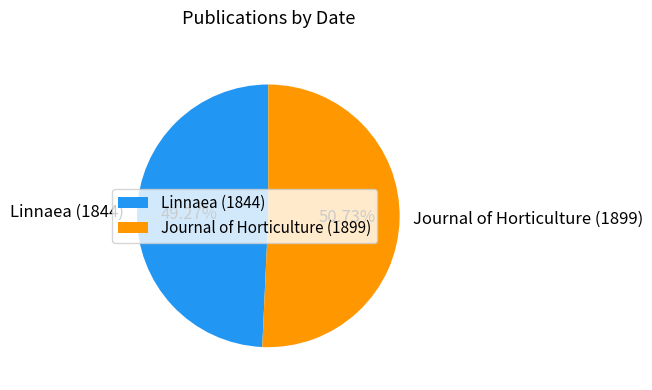

True or false: Journal of Horticulture (1899) accounts for 39% of the total.

False